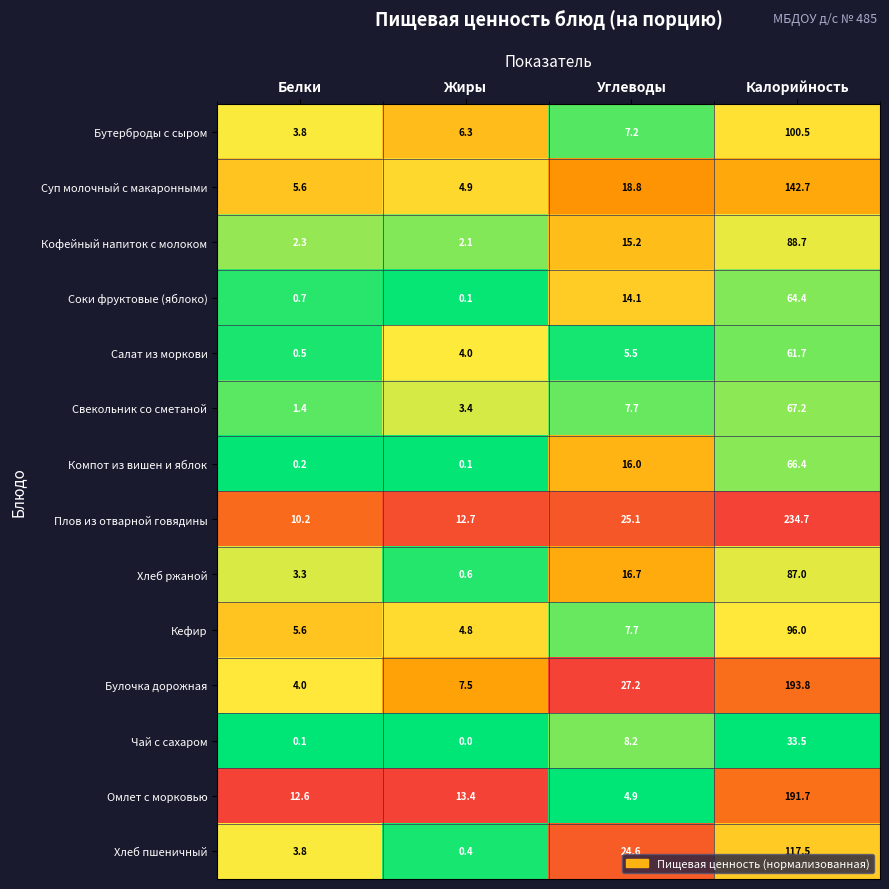

At Калорийность, list the series in order from largest to smallest.

Плов из отварной говядины, Булочка дорожная, Омлет с морковью, Суп молочный с макаронными, Хлеб пшеничный, Бутерброды с сыром, Кефир, Кофейный напиток с молоком, Хлеб ржаной, Свекольник со сметаной, Компот из вишен и яблок, Соки фруктовые (яблоко), Салат из моркови, Чай с сахаром